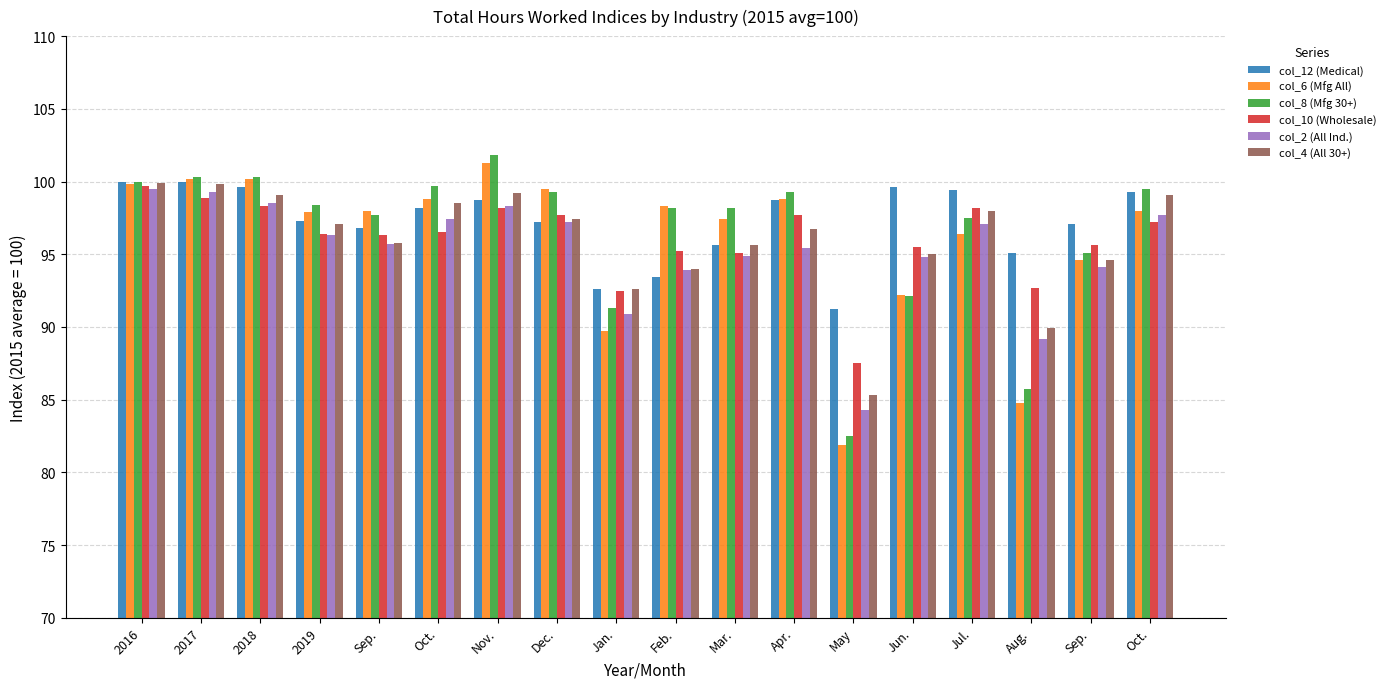

At which category is the sum across all series the highest?

2016